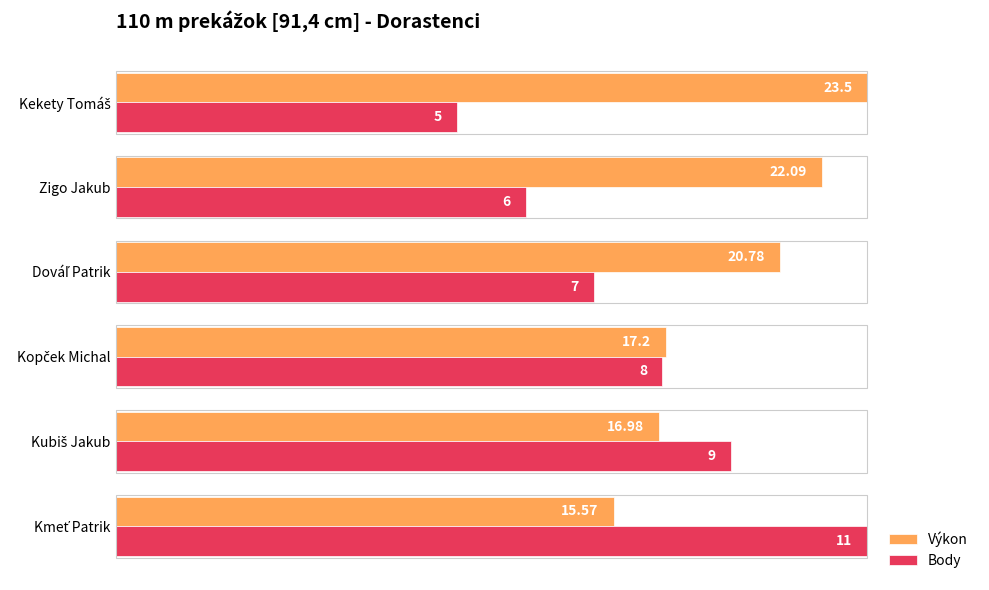

What are all the series names shown in the legend?

Výkon, Body